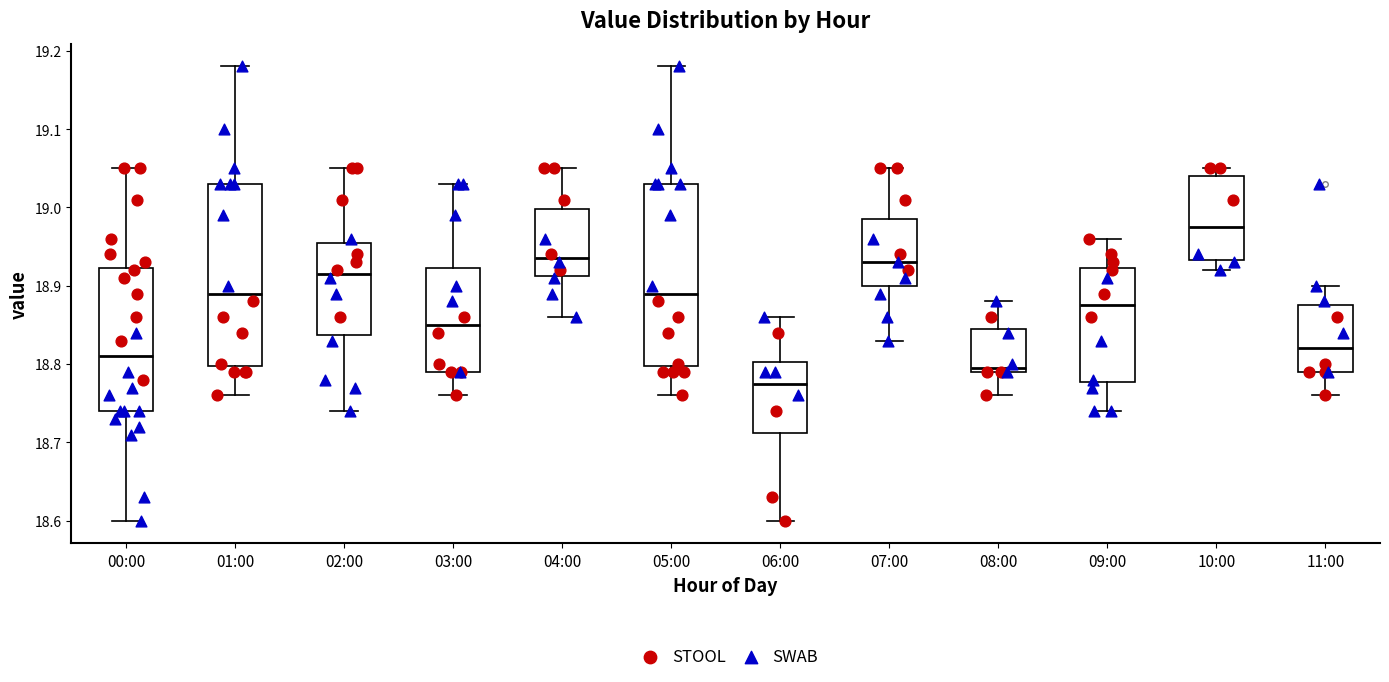

Reading left to right, transcribe this box plot: for each box, give where its median line is, the range the box spans, and where its two whiskers end, as read against the y-axis. The values are not printed on the chart, so give them approximately, as read against the axis.

00:00: median 18.81, box 18.74 to 18.92, whiskers 18.60 to 19.05
01:00: median 18.89, box 18.80 to 19.03, whiskers 18.76 to 19.18
02:00: median 18.92, box 18.84 to 18.96, whiskers 18.74 to 19.05
03:00: median 18.85, box 18.79 to 18.92, whiskers 18.76 to 19.03
04:00: median 18.94, box 18.91 to 19.00, whiskers 18.86 to 19.05
05:00: median 18.89, box 18.80 to 19.03, whiskers 18.76 to 19.18
06:00: median 18.78, box 18.71 to 18.80, whiskers 18.60 to 18.86
07:00: median 18.93, box 18.90 to 18.99, whiskers 18.83 to 19.05
08:00: median 18.80, box 18.79 to 18.85, whiskers 18.76 to 18.88
09:00: median 18.88, box 18.78 to 18.92, whiskers 18.74 to 18.96
10:00: median 18.98, box 18.93 to 19.04, whiskers 18.92 to 19.05
11:00: median 18.82, box 18.79 to 18.88, whiskers 18.76 to 18.90